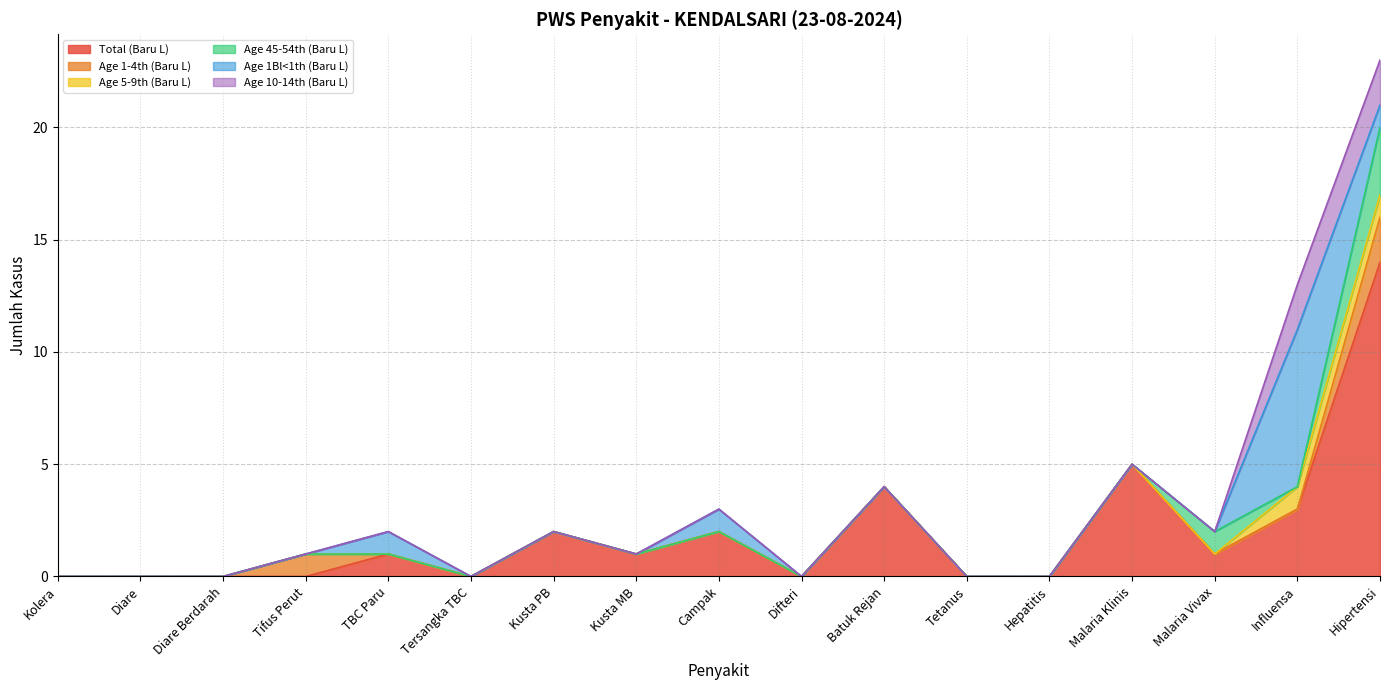

How many intersections are there between Age 5-9th (Baru L) and Age 45-54th (Baru L)?

2